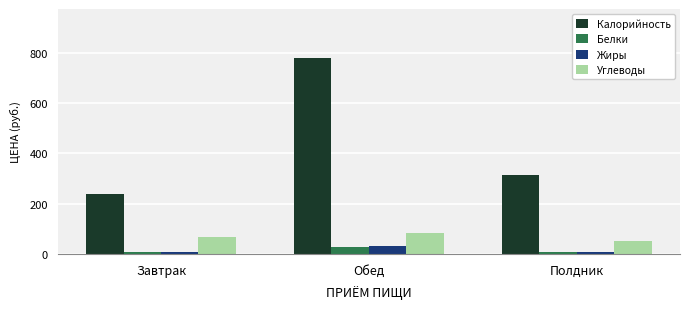

Which series has the largest range (max minus min)?

Калорийность